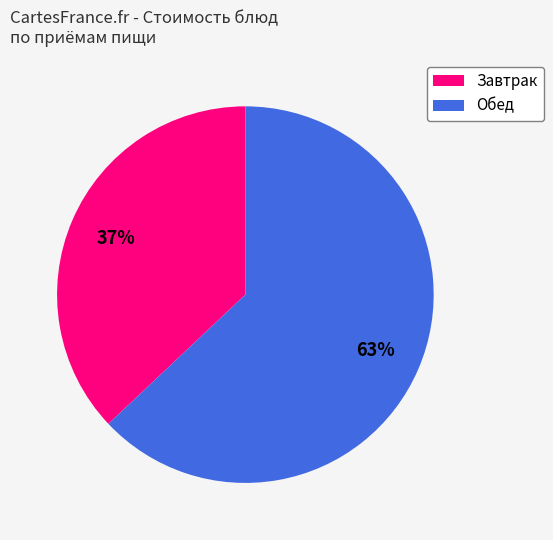

To the nearest percent, what is the difference between the largest and smallest slice percentages?

26%